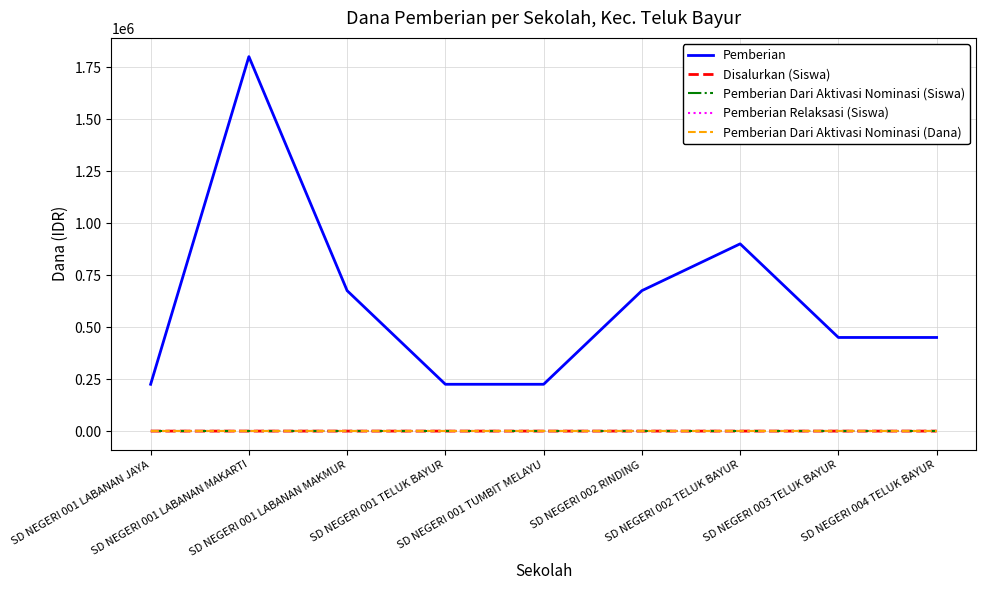

What is the minimum value for Pemberian?

225000